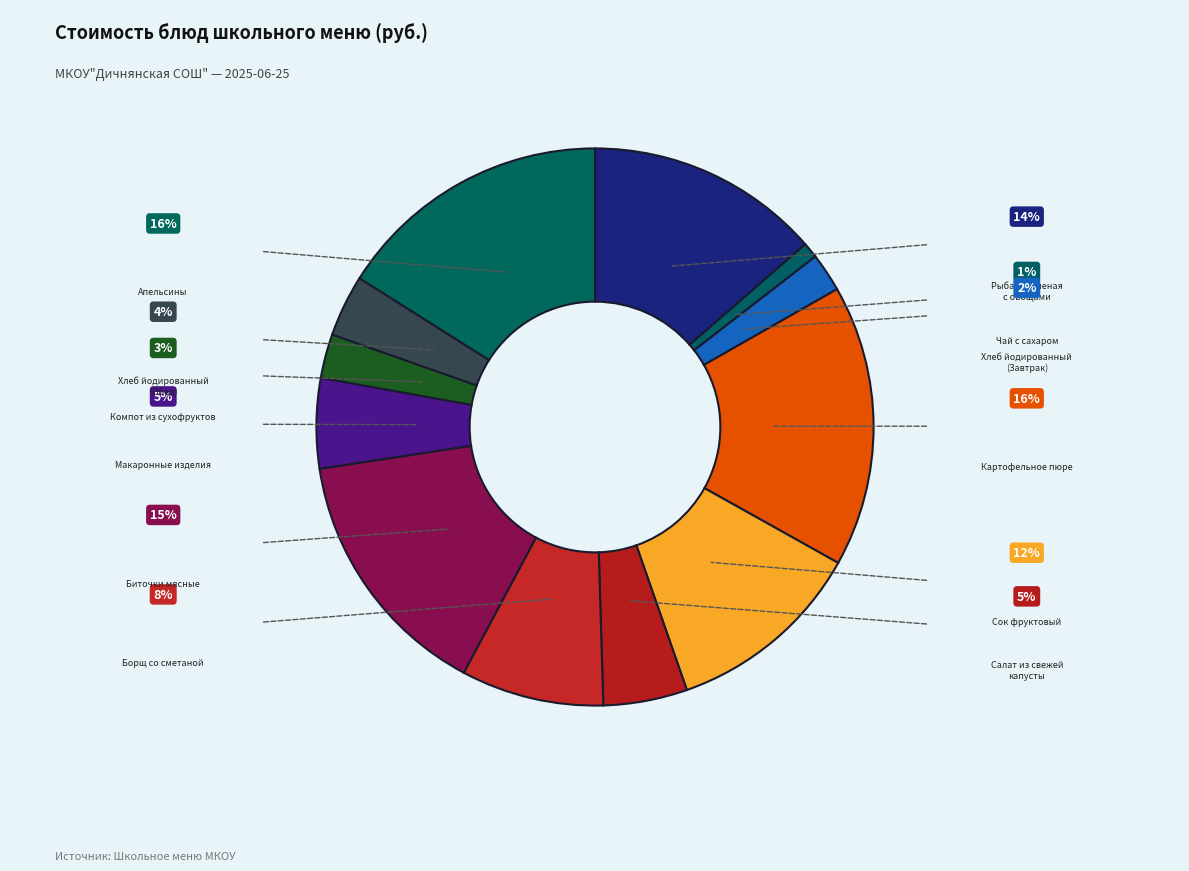

What is the smallest slice in the pie chart?

Чай с сахаром